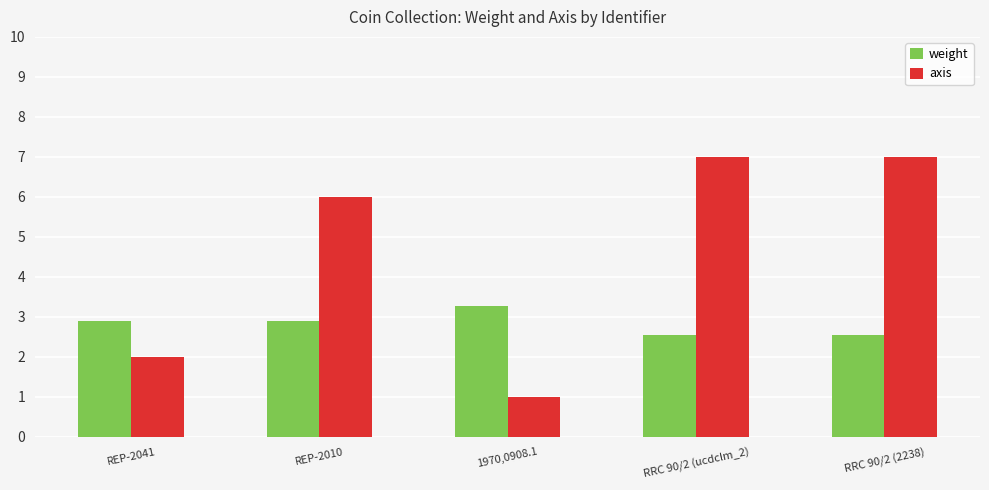

The weight series shows 3.3 at 1970,0908.1. True or false?

True